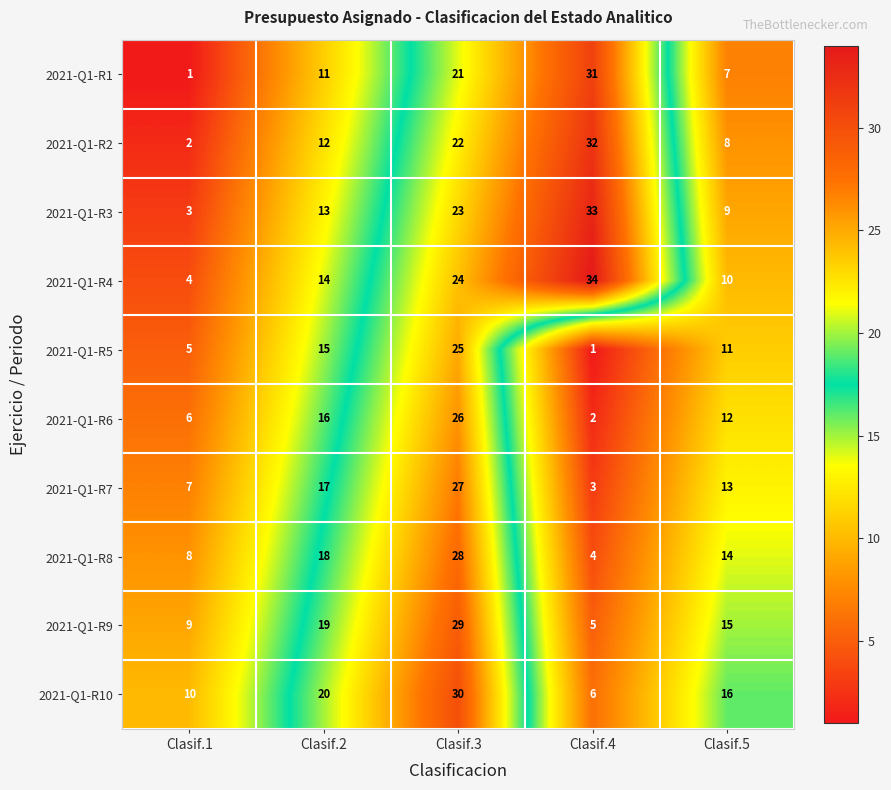

What is the spread (max minus min) of values at Clasif.5?

9